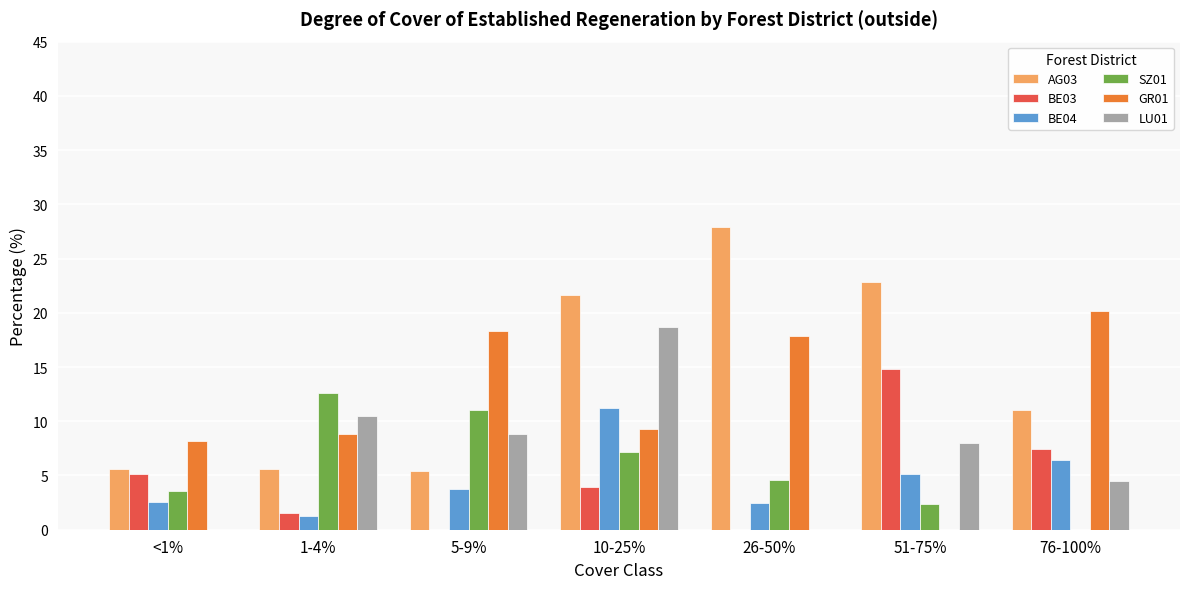

The value of BE03 at <1% is 5.1. True or false?

True